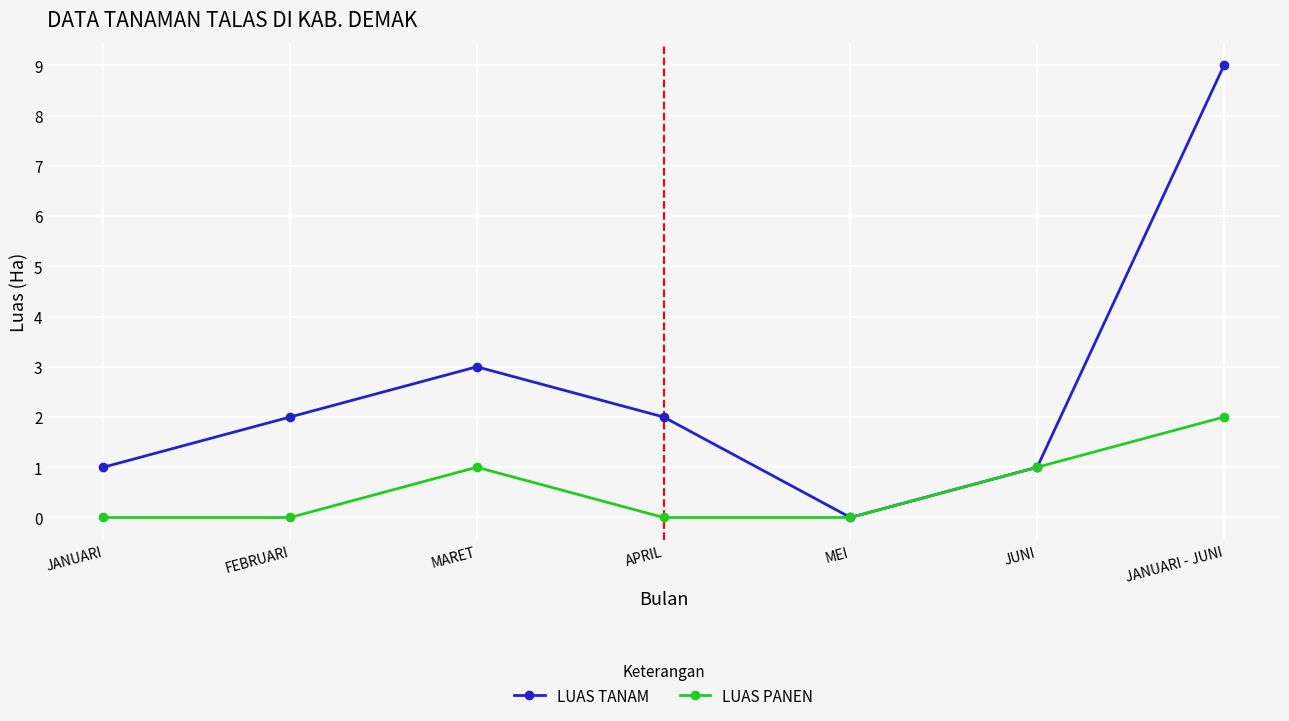

How many lines are shown in the chart?

2